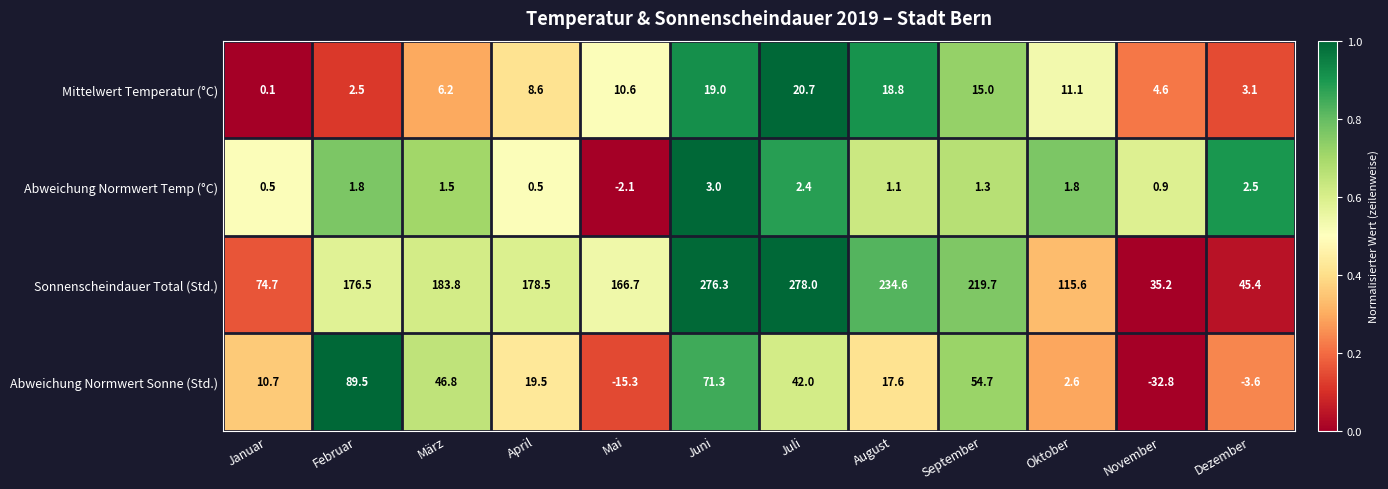

What is the sum of all Mittelwert Temperatur (°C) values?

120.3